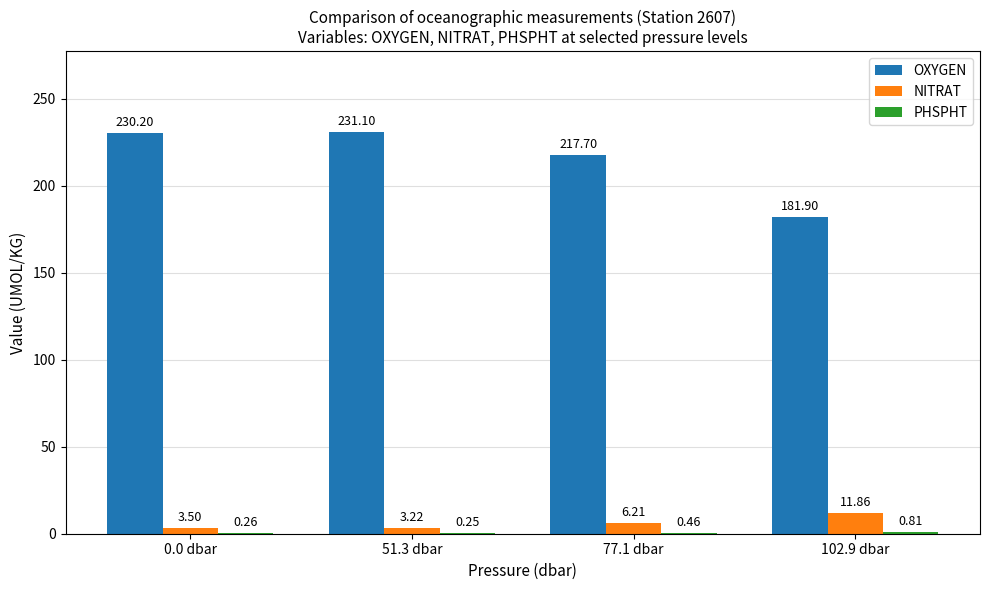

What is the total value across all series at 77.1 dbar?

224.4